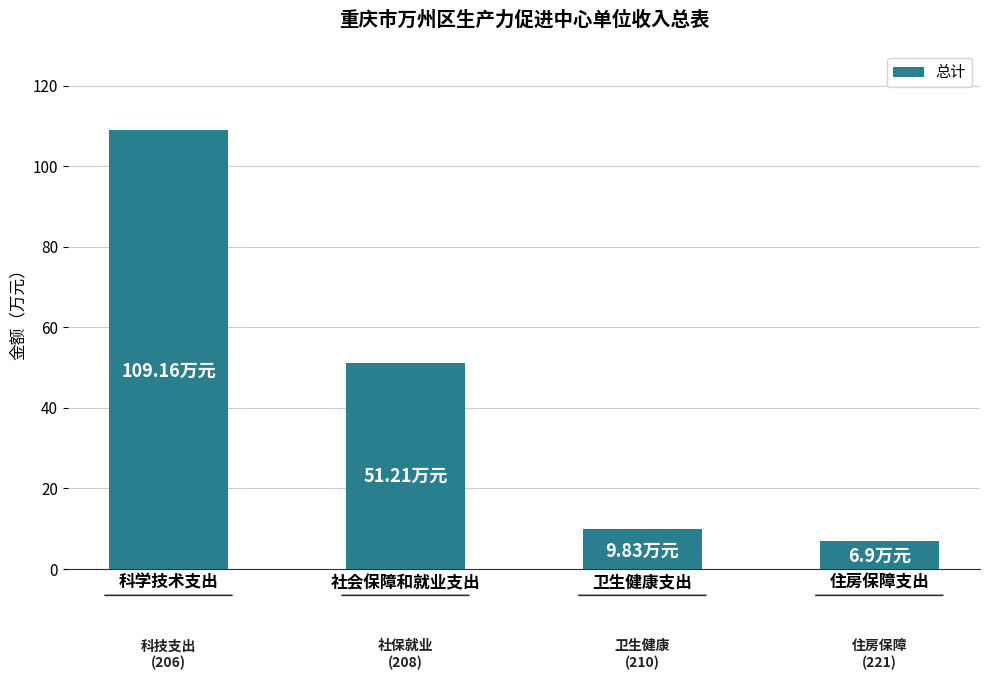

What is the label of the 4th bar from the left?

住房保障支出